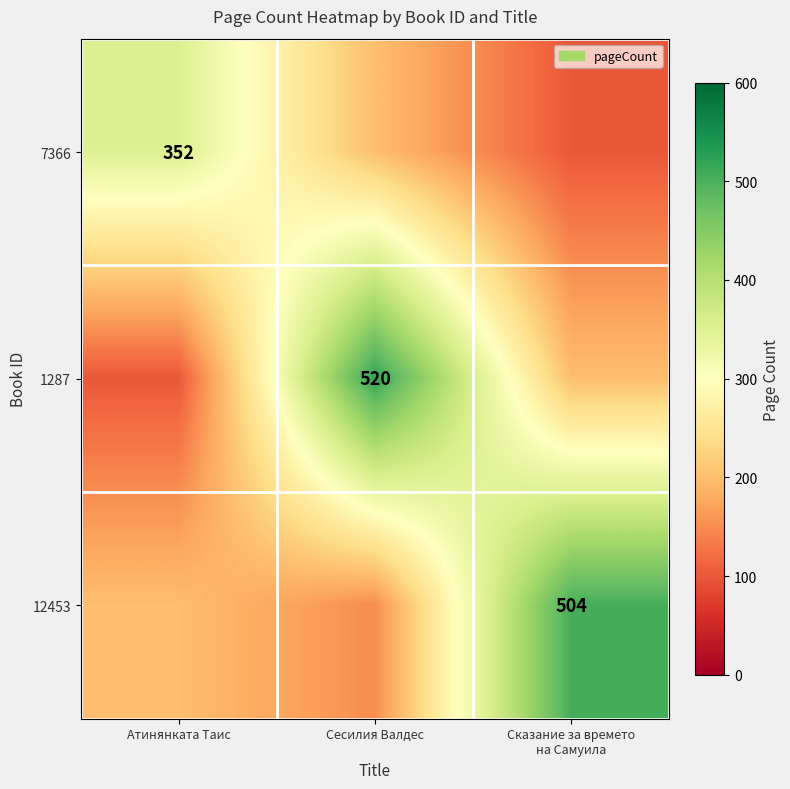

The 1287 series shows 203 at Сесилия Валдес. True or false?

False